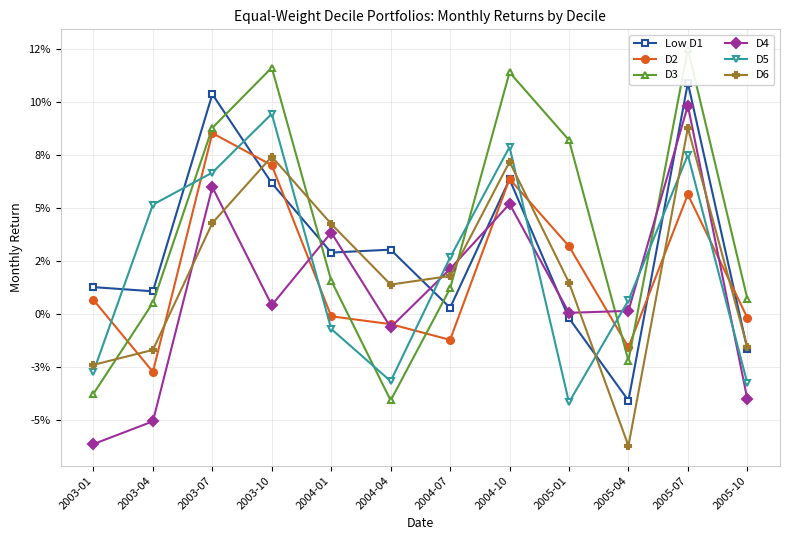

Is this an area chart (filled region under the line)?

No